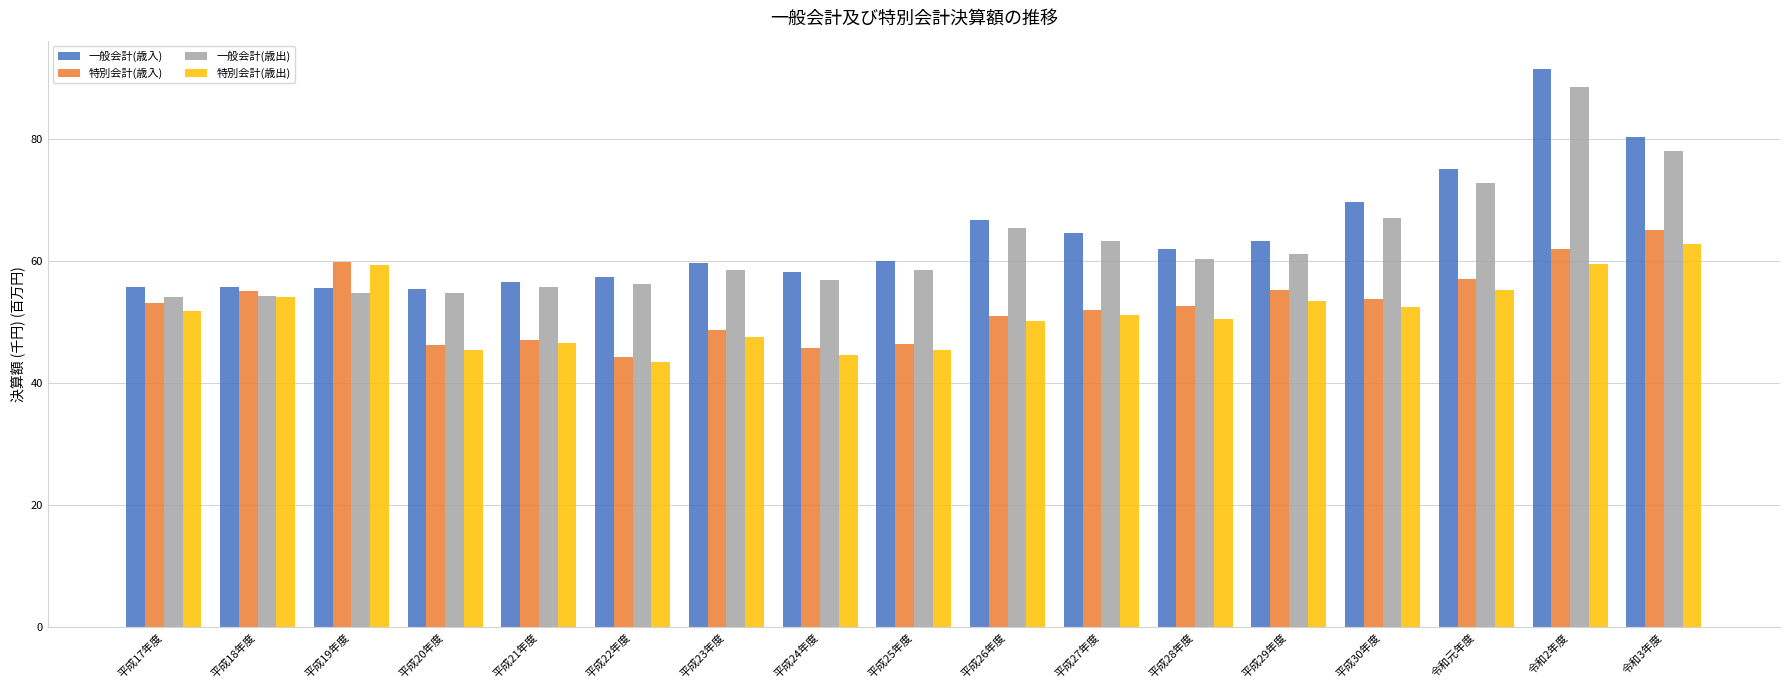

How many values in the 一般会計(歳入) series are below 59?

7